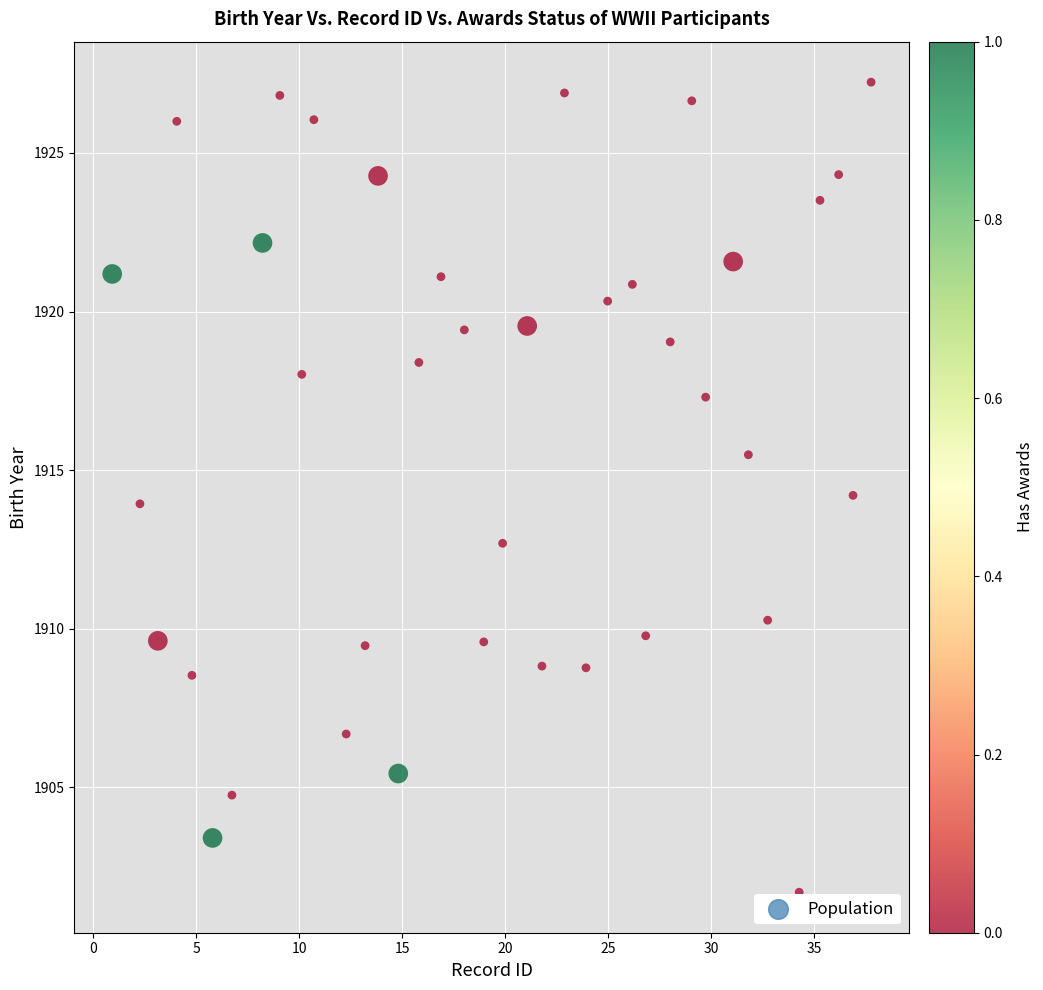

What is the range of Y values (max minus min)?

25.5